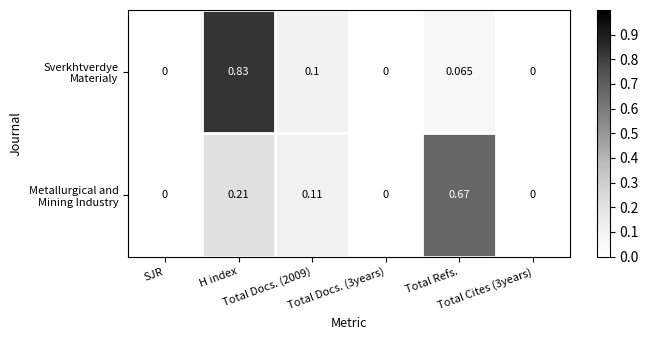

At which category is the sum across all series the highest?

H index